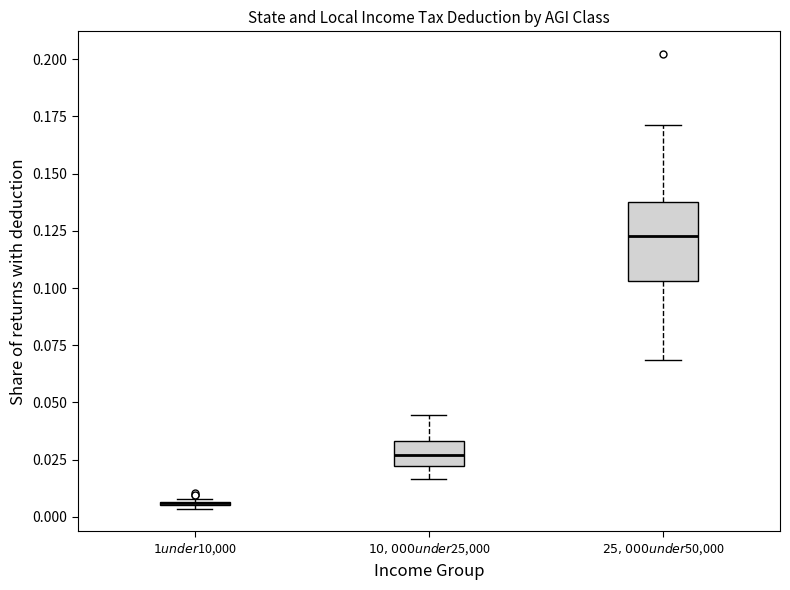

Which box is the tallest, from its lower edge to its upper edge?

$25,000 under $50,000